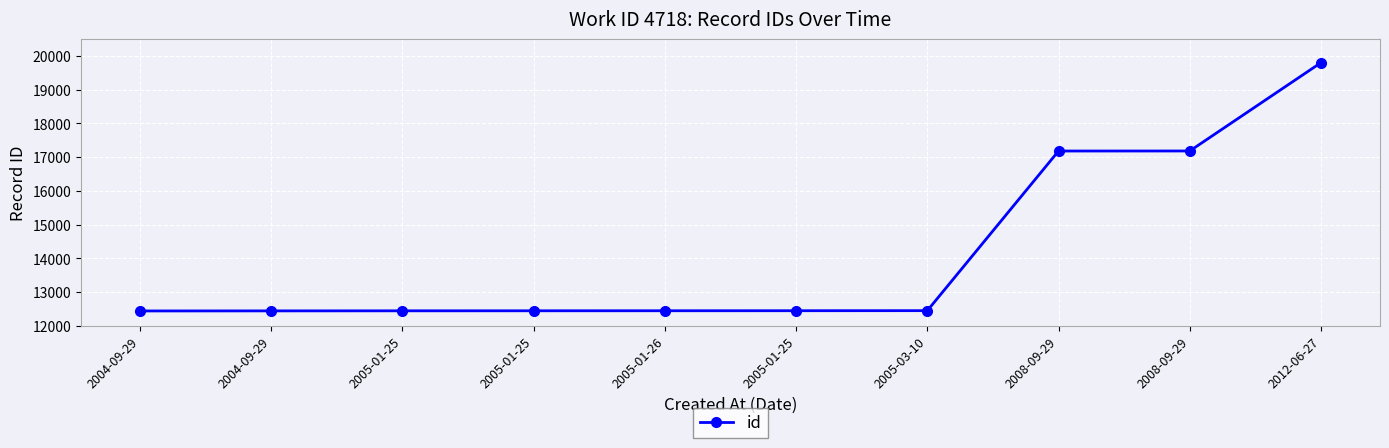

Which has a higher value, 2005-01-26 or 2004-09-29?

2005-01-26